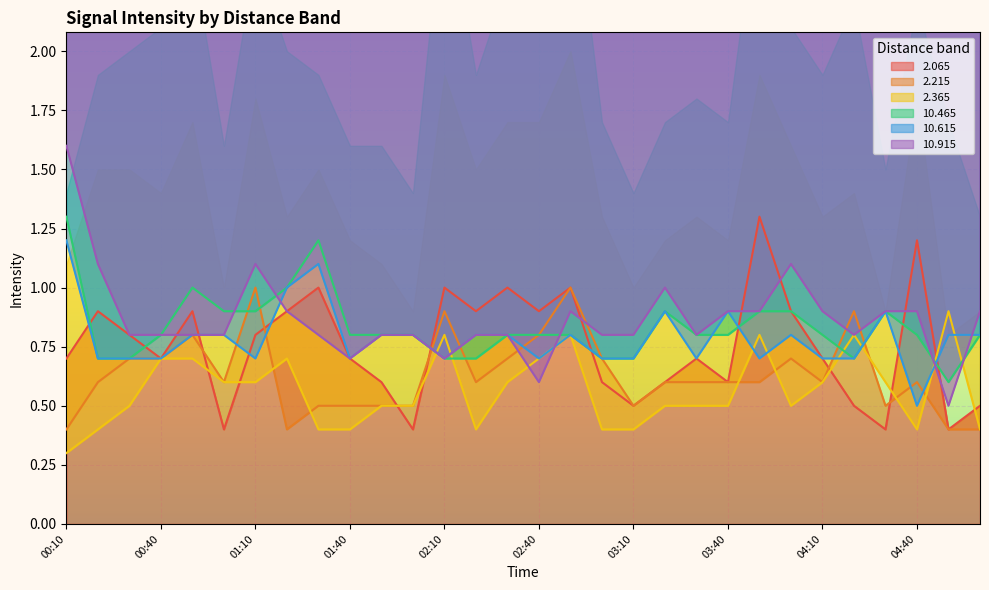

True or false:   2.365 and   2.065 intersect in this chart.

True